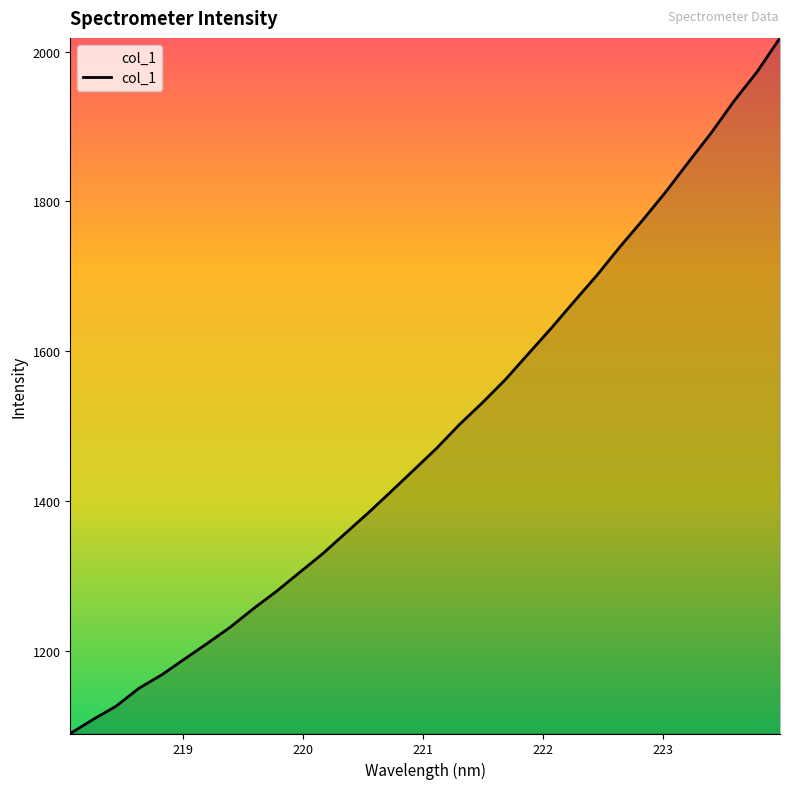

What is the smallest value displayed?

1089.8